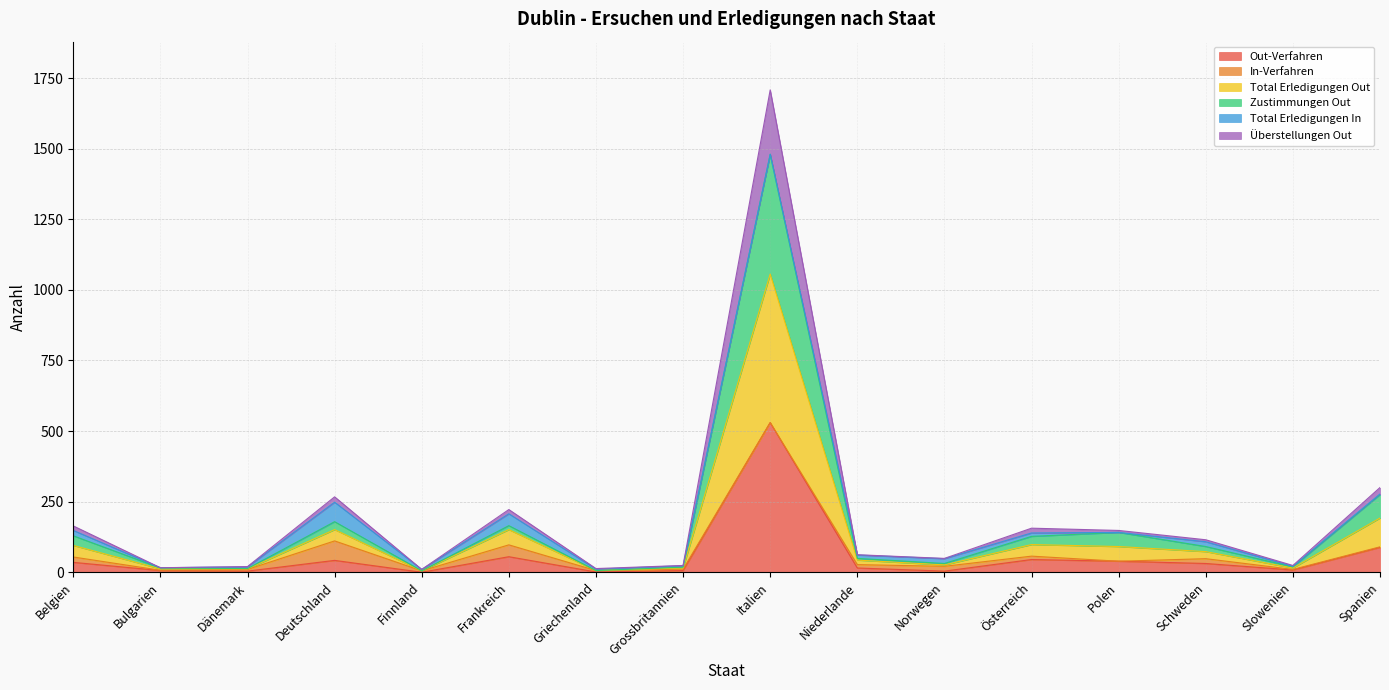

List the labels in order of Überstellungen Out value, smallest first.

Finnland, Griechenland, Bulgarien, Dänemark, Grossbritannien, Slowenien, Norwegen, Niederlande, Schweden, Polen, Belgien, Österreich, Deutschland, Frankreich, Spanien, Italien